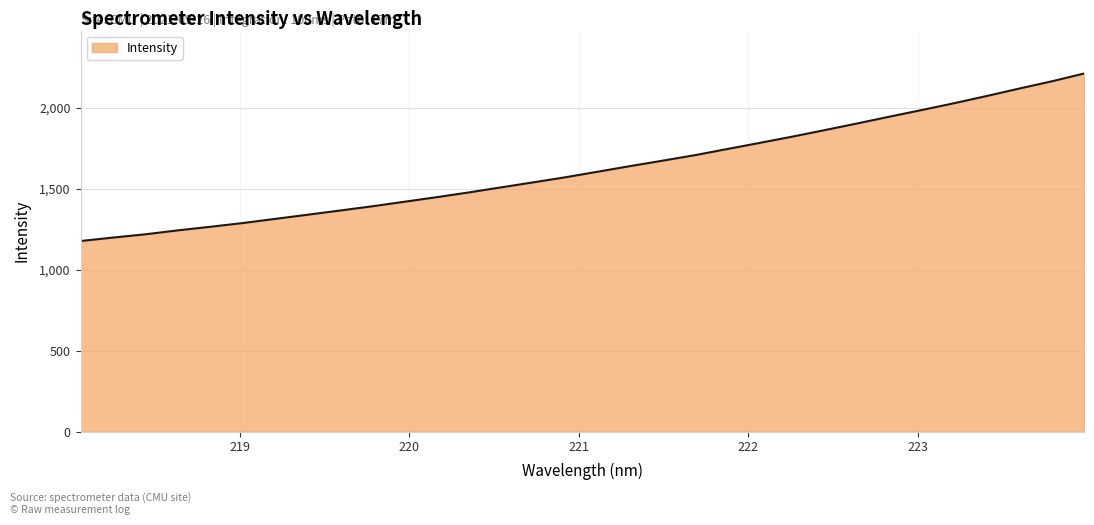

What is the average value?

1627.6